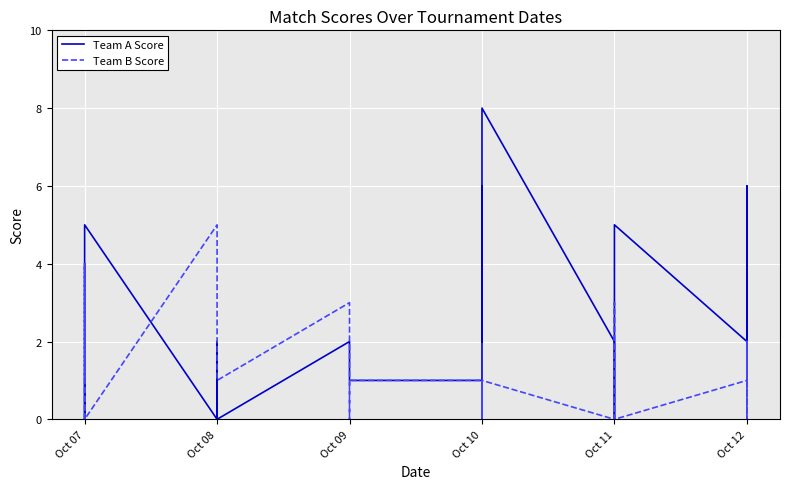

What is the sum of the Team B Score values at Oct 09 and Oct 08?

4